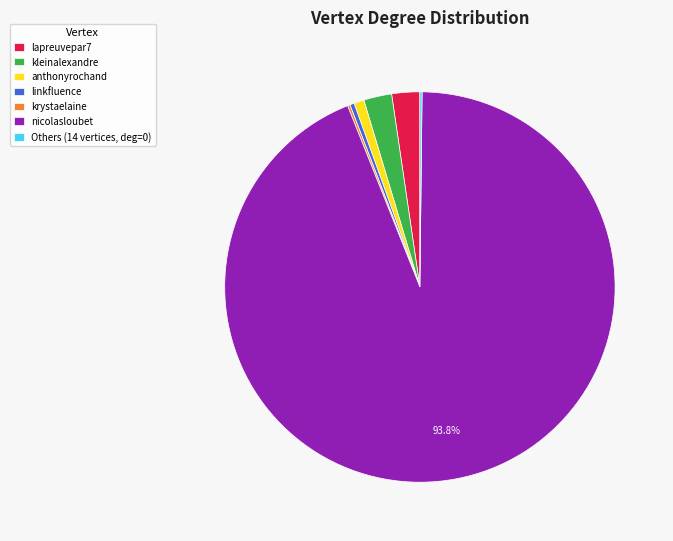

Which category has the biggest portion of the pie?

nicolasloubet